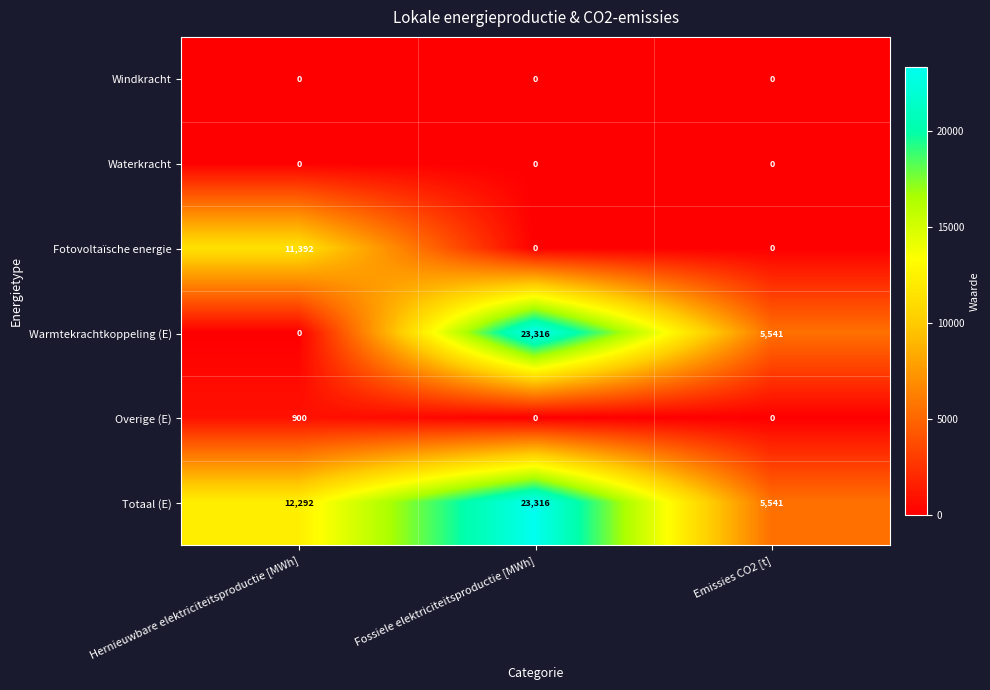

List the labels in order of Totaal (E) value, largest first.

Fossiele elektriciteitsproductie [MWh], Hernieuwbare elektriciteitsproductie [MWh], Emissies CO2 [t]